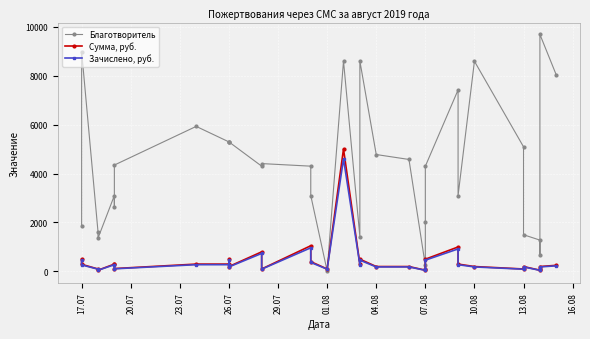

What is the difference between the second highest and second lowest values in the Зачислено, руб. series?

920.0